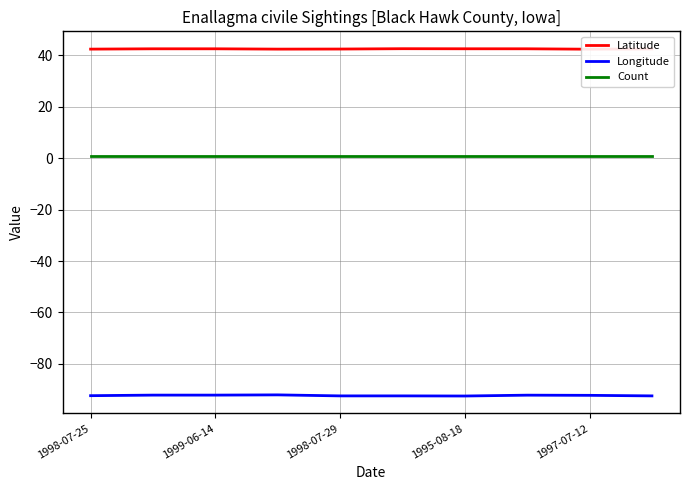

What is the average value of the Latitude series?

42.5